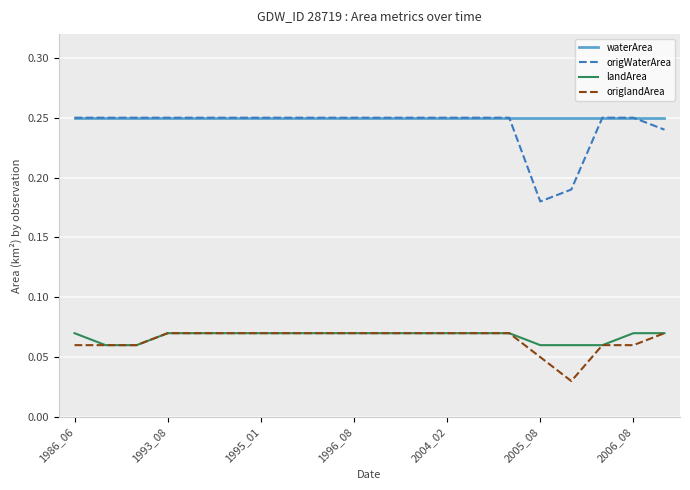

Which series has the widest spread of values?

origWaterArea